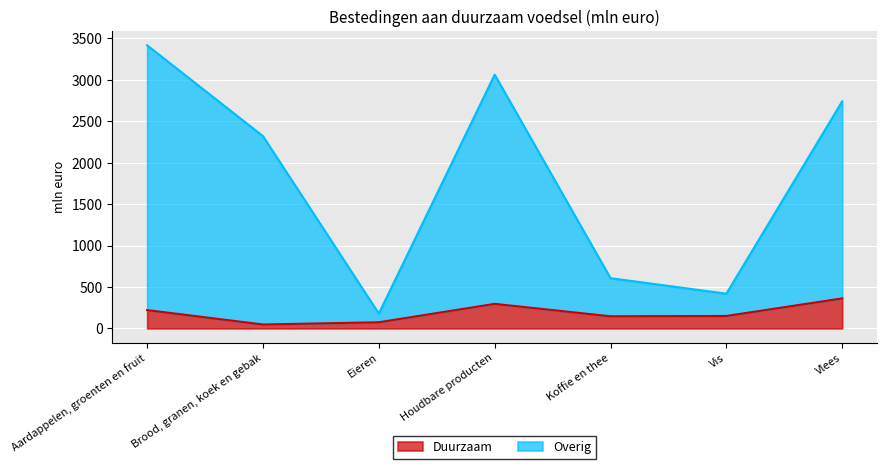

Does the chart display data point markers on the line(s)?

No